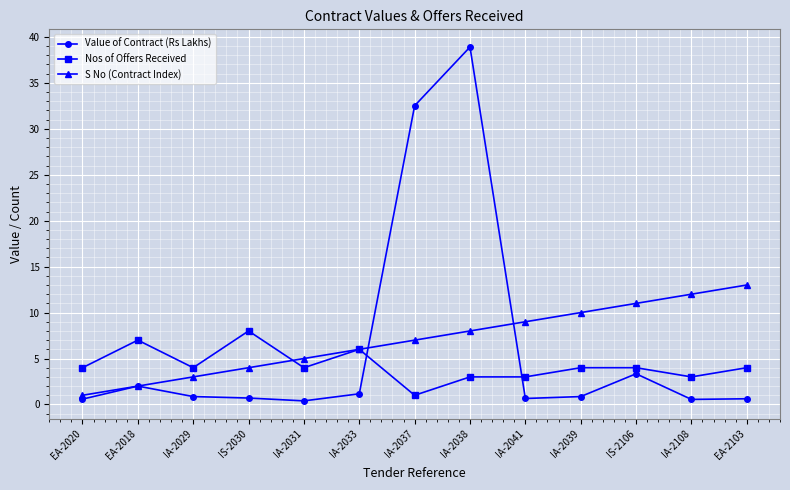

What is the difference between the maximum and minimum values in the Nos of Offers Received series?

7.0